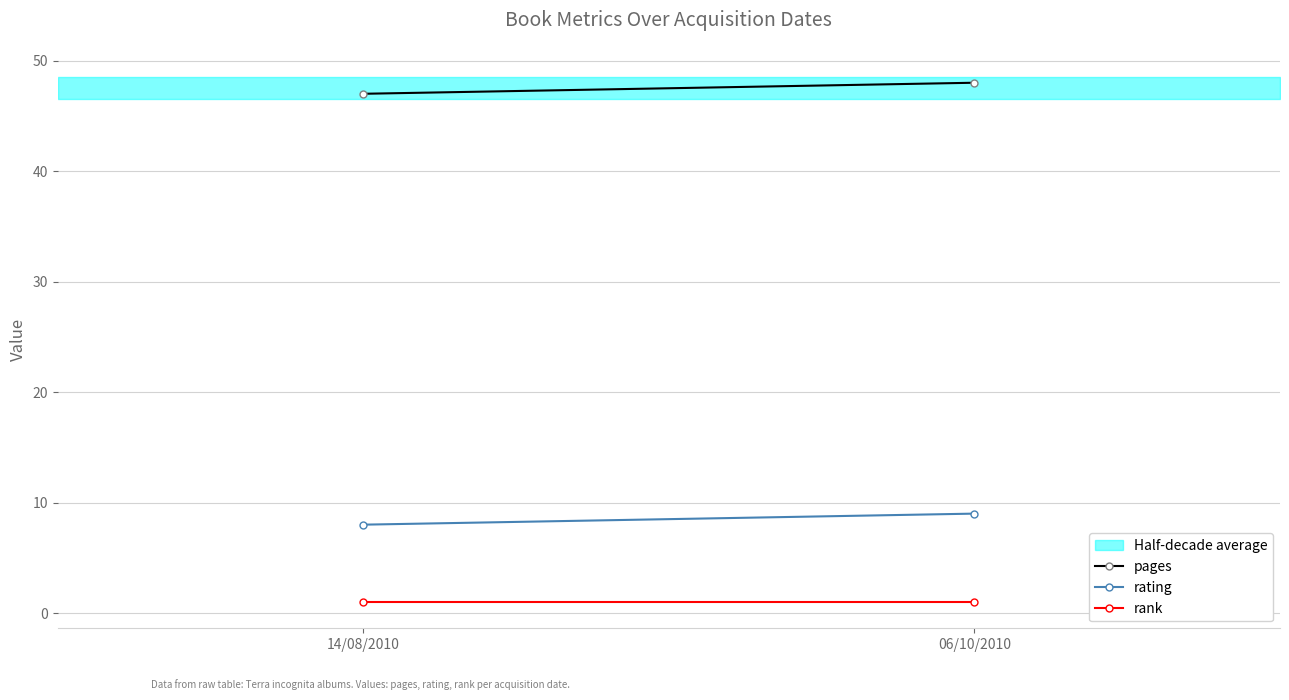

Is the value of pages at 06/10/2010 greater than the value of rank at 14/08/2010?

Yes